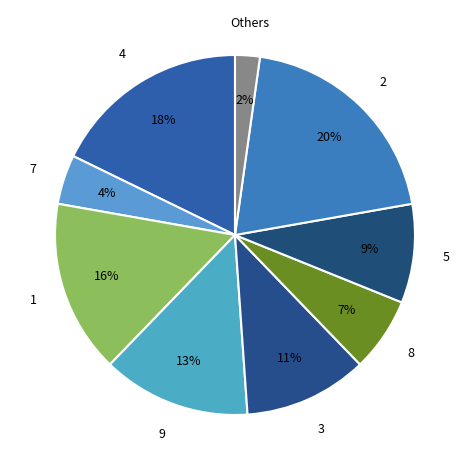

How many slices are in this pie chart?

9